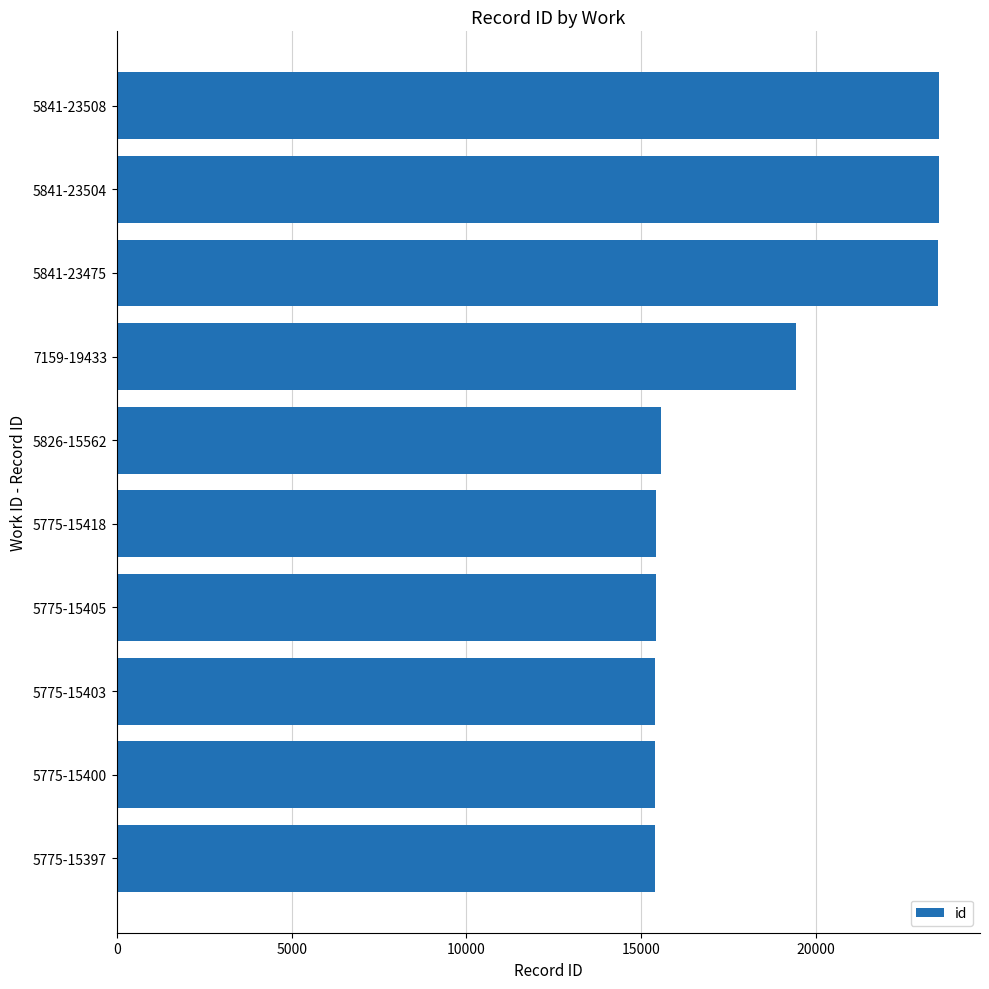

What is the ratio of the value at 5841-23475 to the value at 5841-23504?

1.0